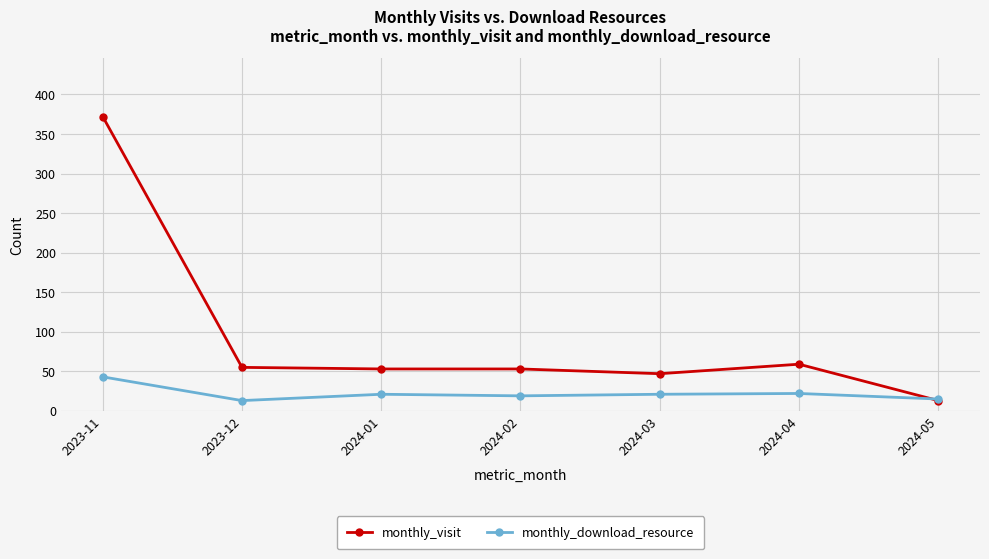

True or false: monthly_visit has more than 0 interior local peaks.

True